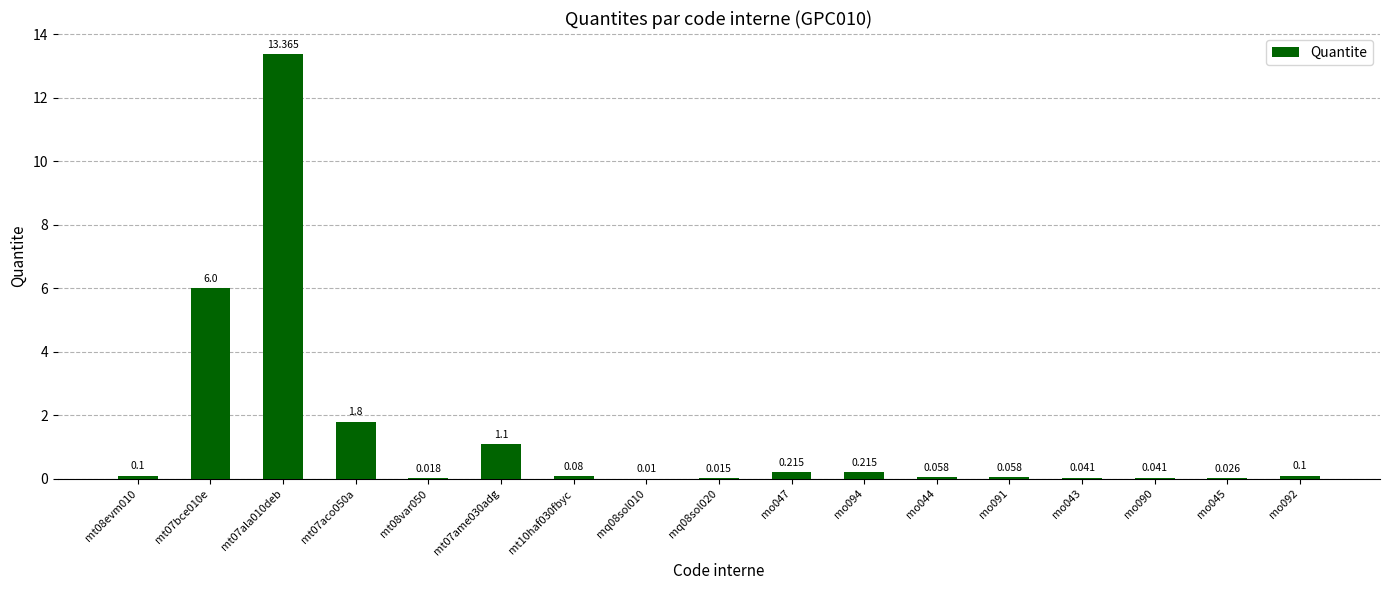

What is the difference between the values at mo045 and mt07ame030adg?

1.1